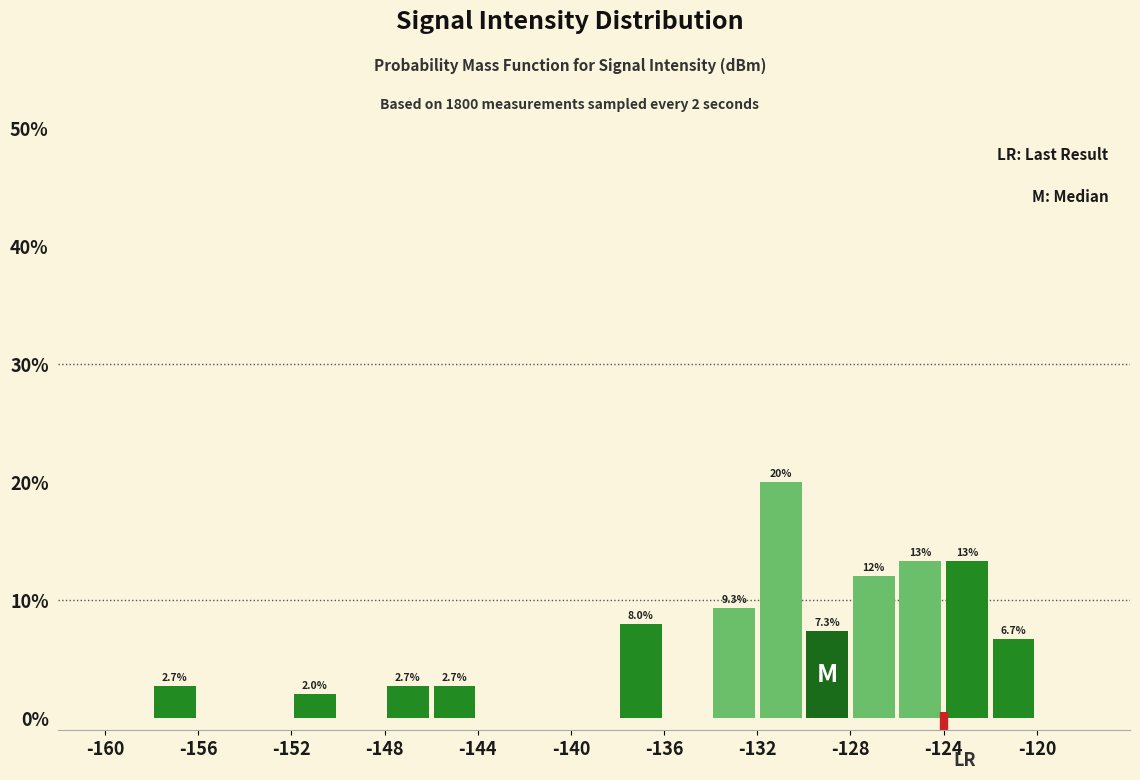

Which range on the x-axis has the tallest bar?

-132 to -130